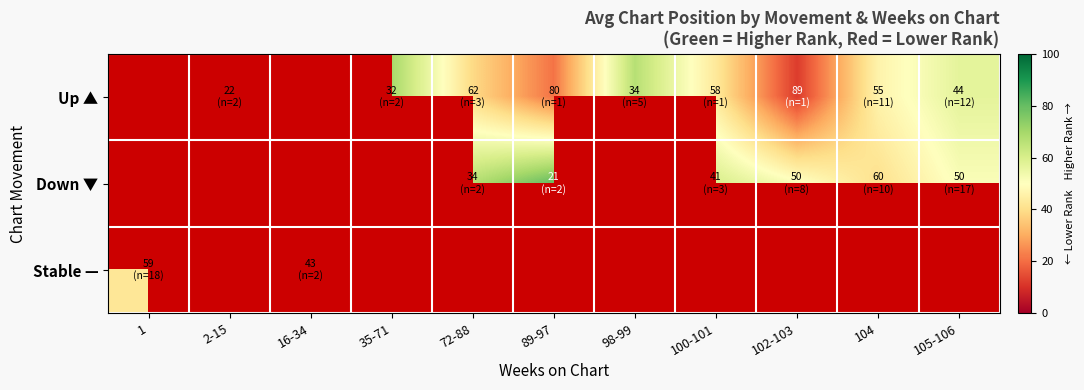

List the series in order of their peak value, highest first.

Up ▲, Down ▼, Stable —